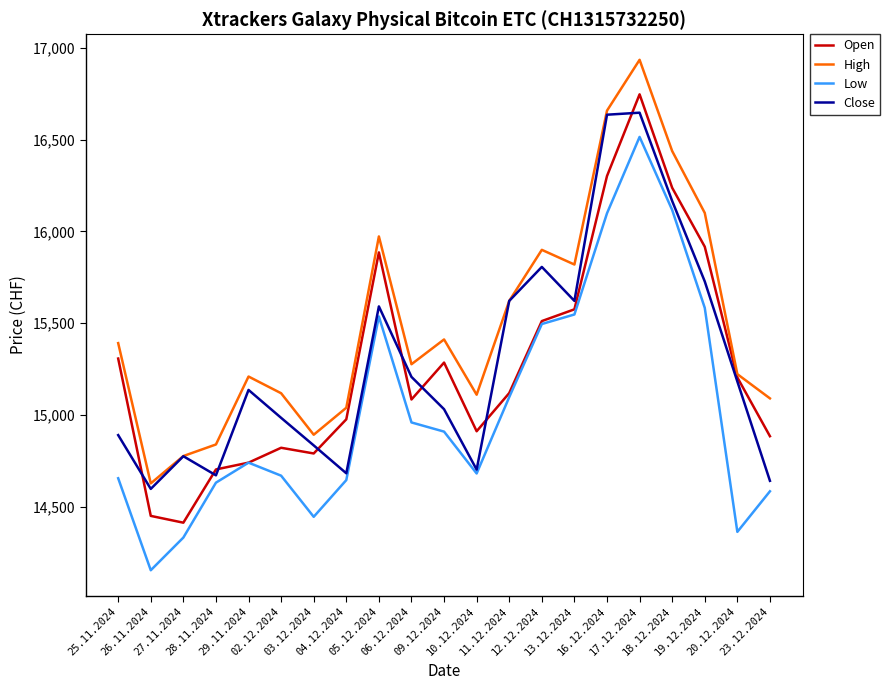

The value of Close at 09.12.2024 is 15032. True or false?

True